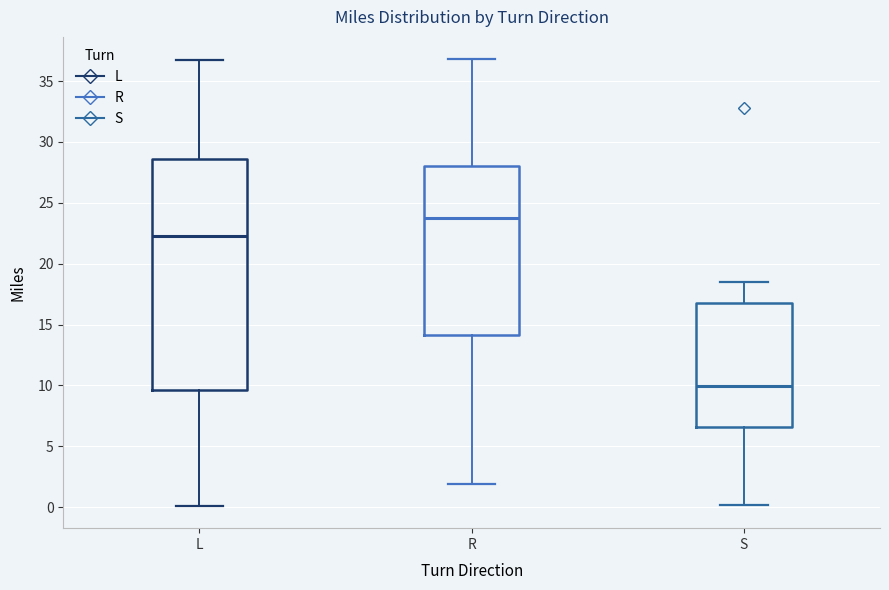

Comparing the boxes themselves (not the whiskers), which one is the tallest?

L